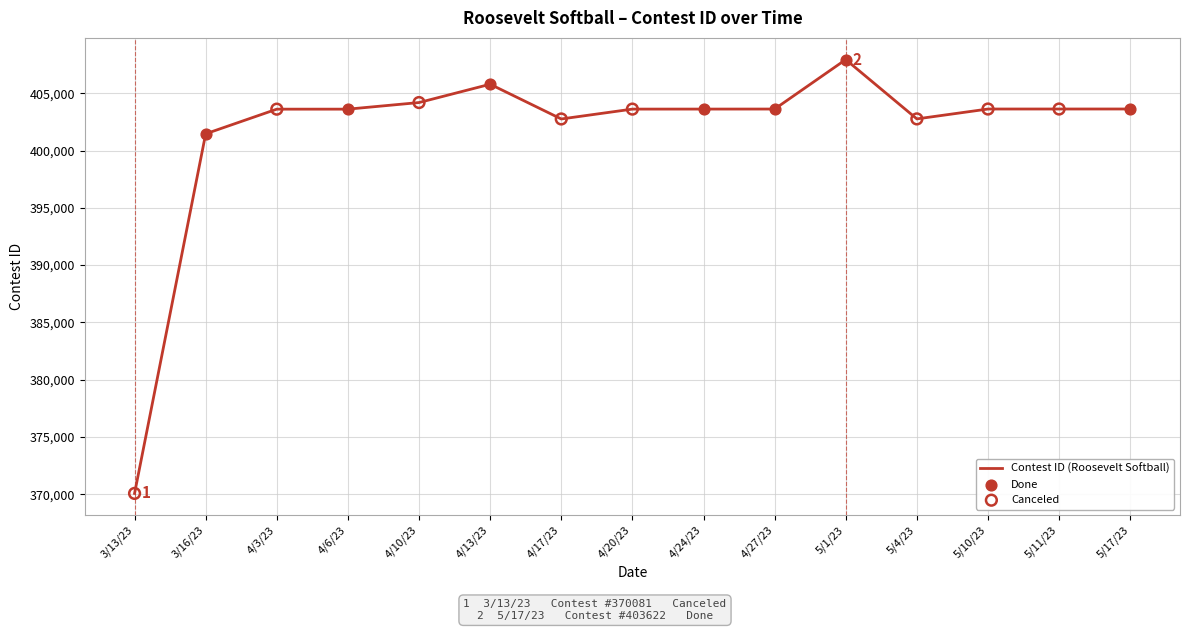

What is the change in value from 4/3/23 to 5/1/23?

+4326